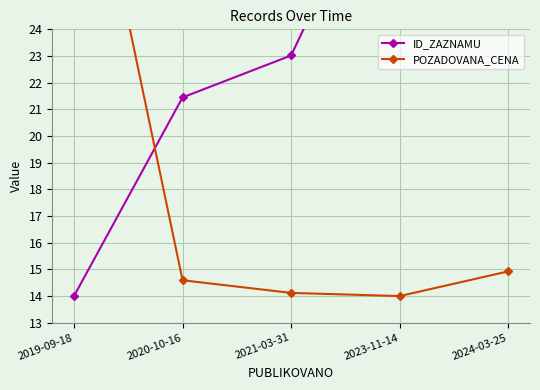

Reading right to left, transcribe all the data shown in this chart.

ID_ZAZNAMU: 34.0	31.6	23.0	21.4	14.0
POZADOVANA_CENA: 14.9	14.0	14.1	14.6	34.0